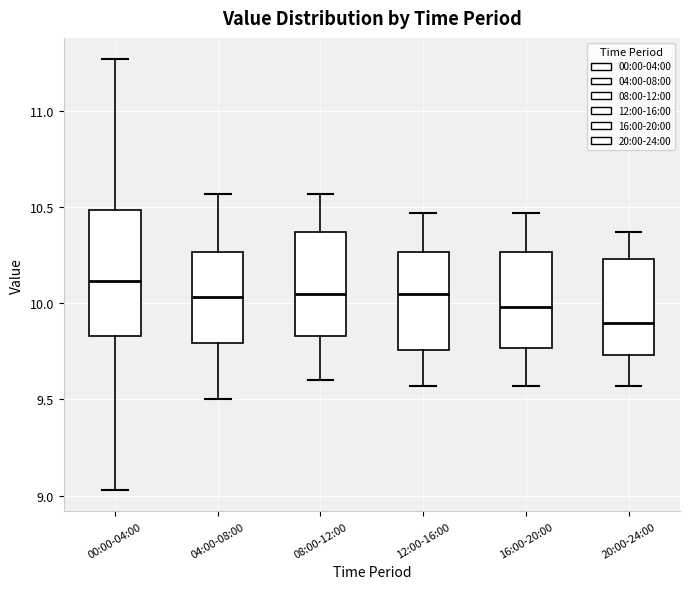

Where is the lower edge of the box for 20:00-24:00 on the y-axis? The values are not printed on the chart, so give them approximately, as read against the axis.

9.75